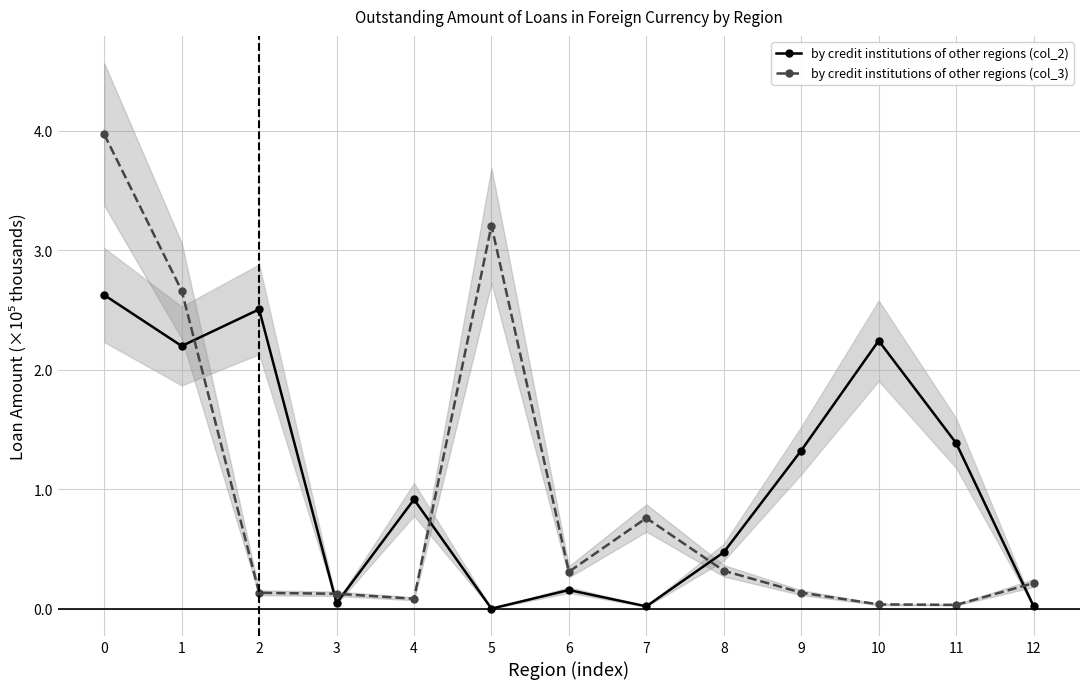

What is the highest value of the by credit institutions of other regions (col_3) series?

4.0